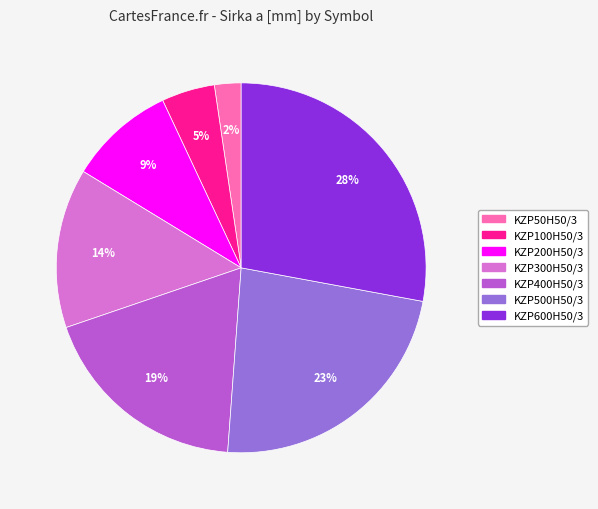

To the nearest percent, what percentage of the pie is KZP400H50/3?

19%